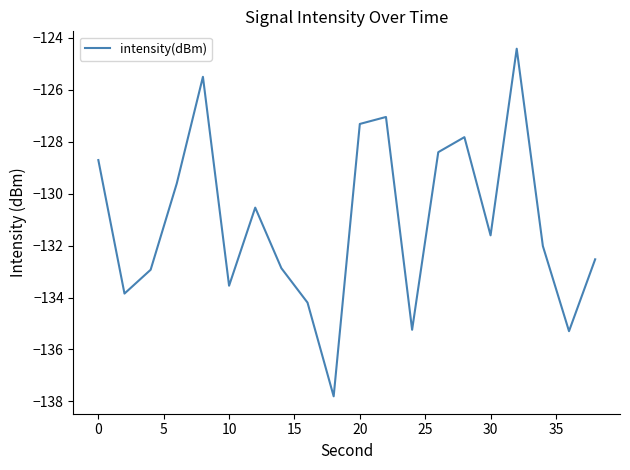

What is the difference between the maximum and minimum values?

13.4